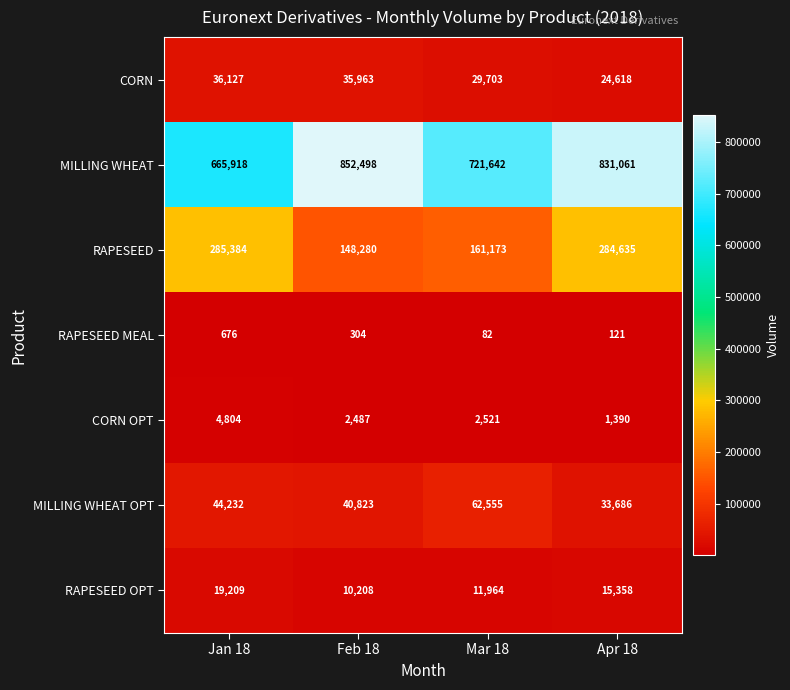

Rank the series by their maximum value, from lowest to highest.

RAPESEED MEAL, CORN OPT, RAPESEED OPT, CORN, MILLING WHEAT OPT, RAPESEED, MILLING WHEAT